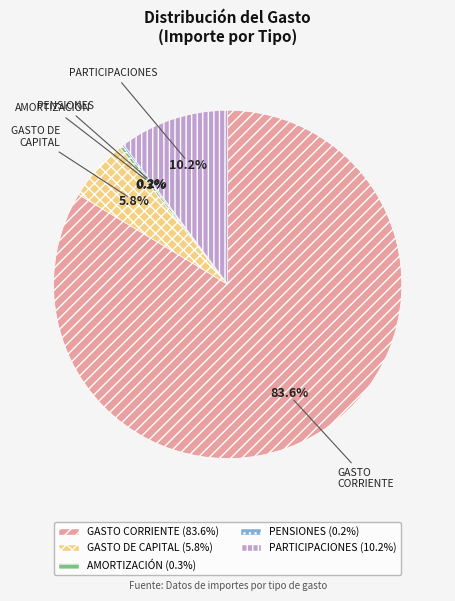

Does any single category account for the majority?

Yes